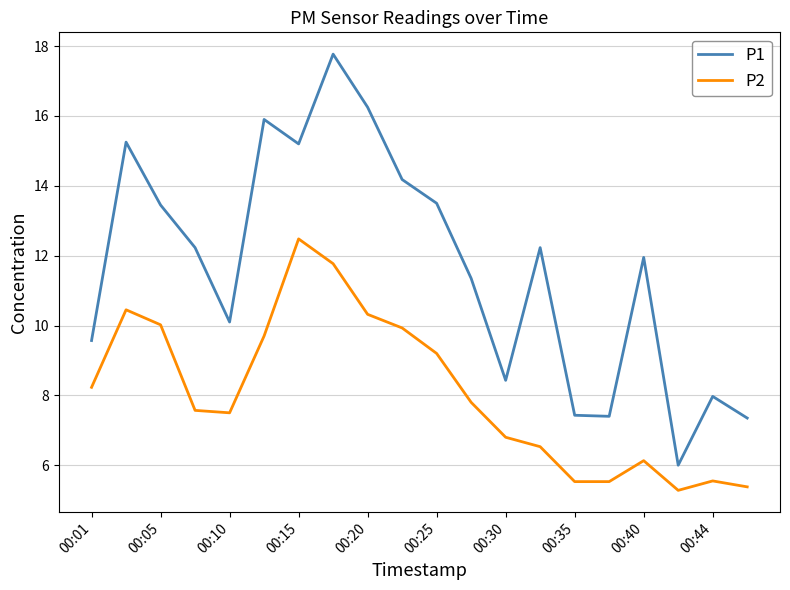

True or false: P1 and P2 cross at least once.

False